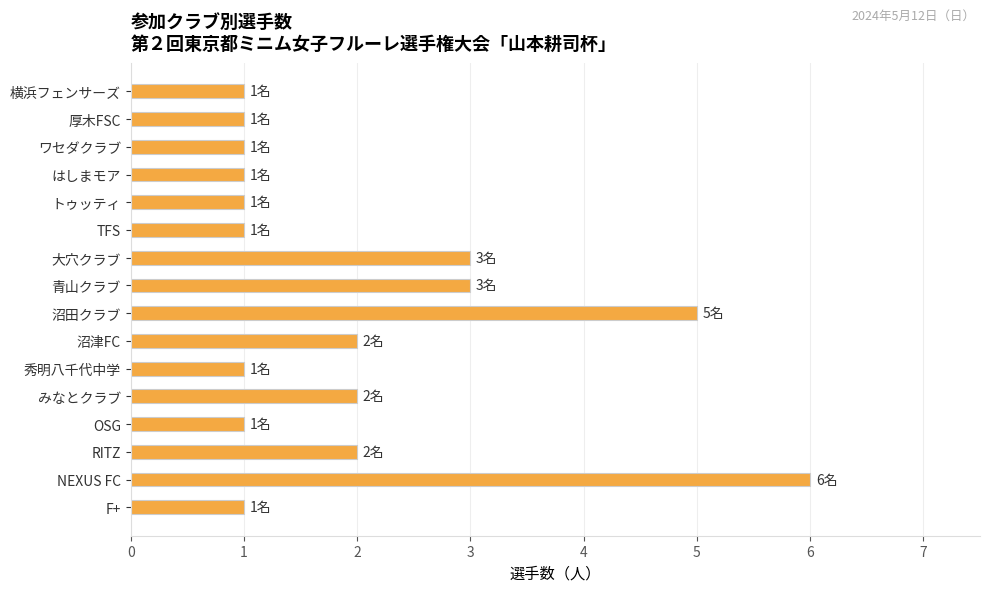

What is the smallest value displayed?

1